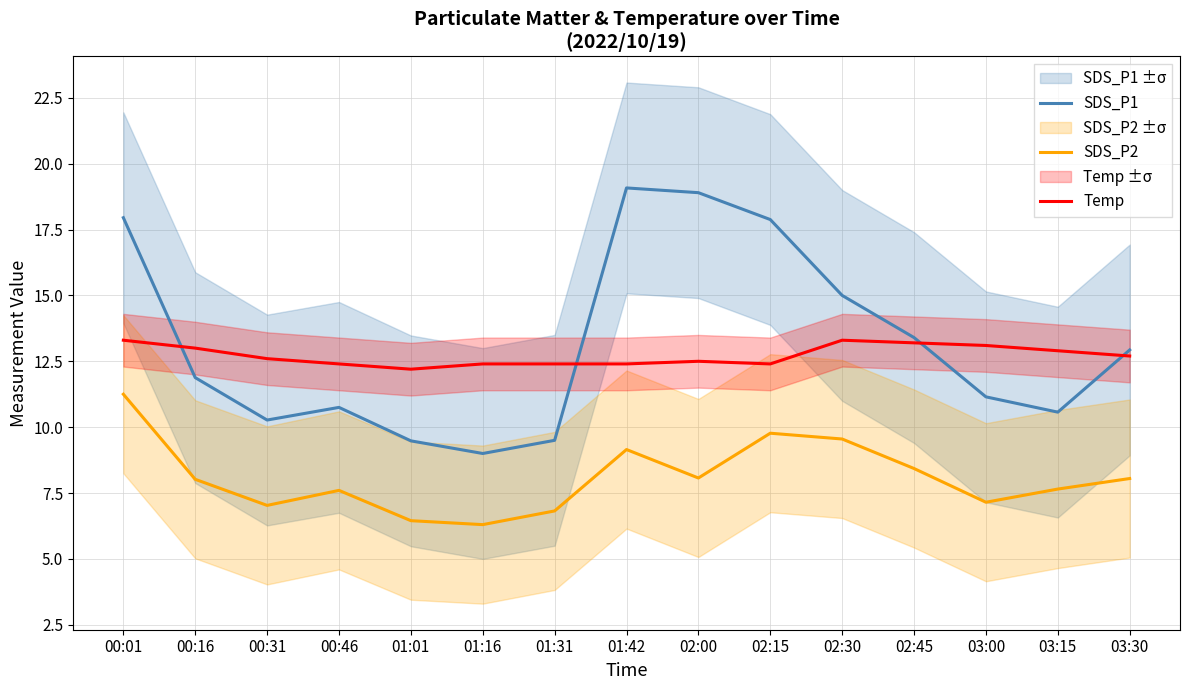

True or false: SDS_P2 has a value of 6.3 at 01:16.

True